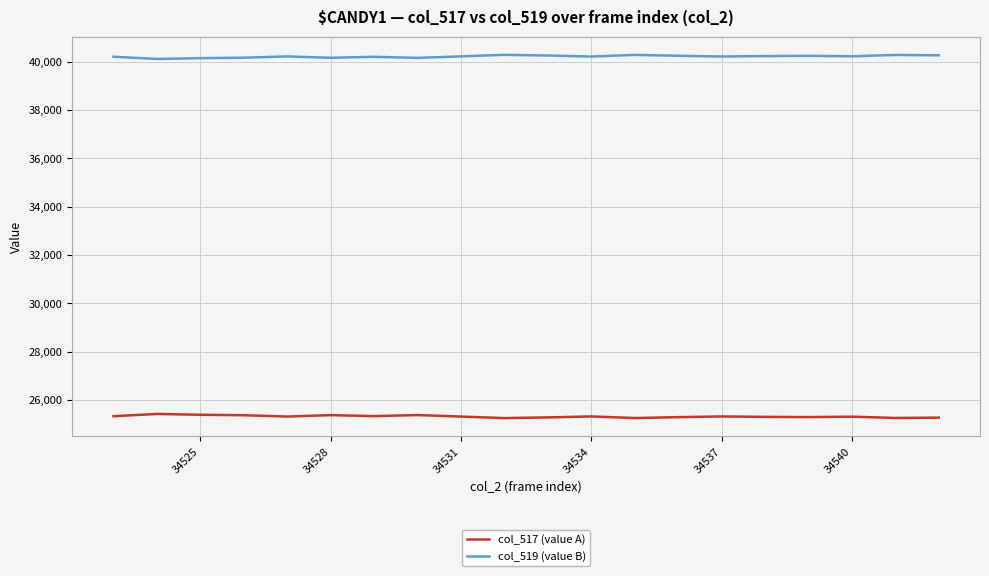

What is the difference between the maximum and minimum values in the col_517 (value A) series?

171